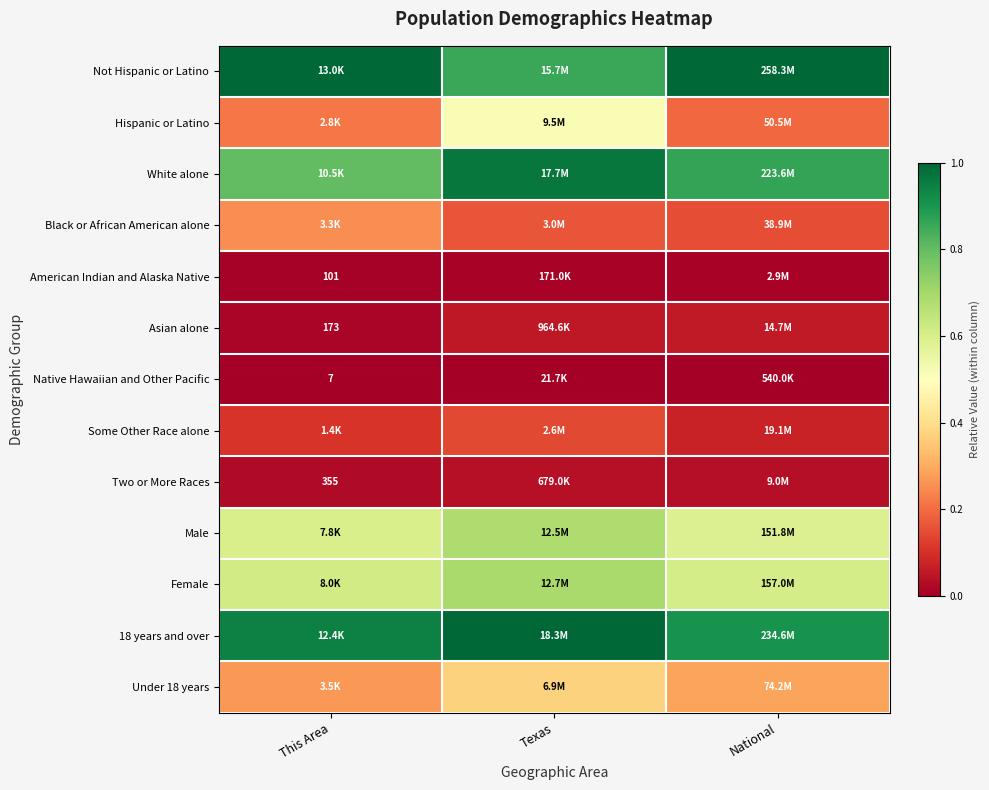

Is the value of White alone at This Area greater than the value of Not Hispanic or Latino at Texas?

No